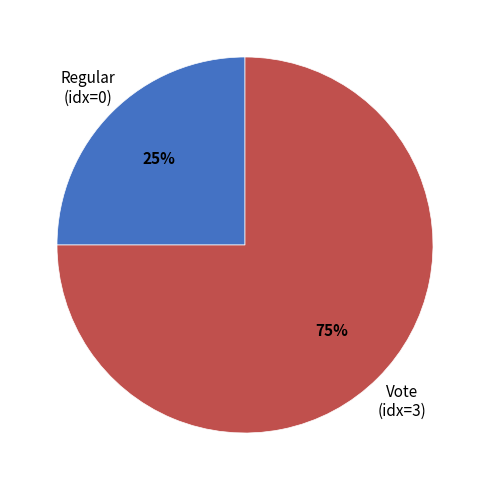

Approximately how many times larger is the value at Vote (idx=3) compared to Regular (idx=0)?

3.0